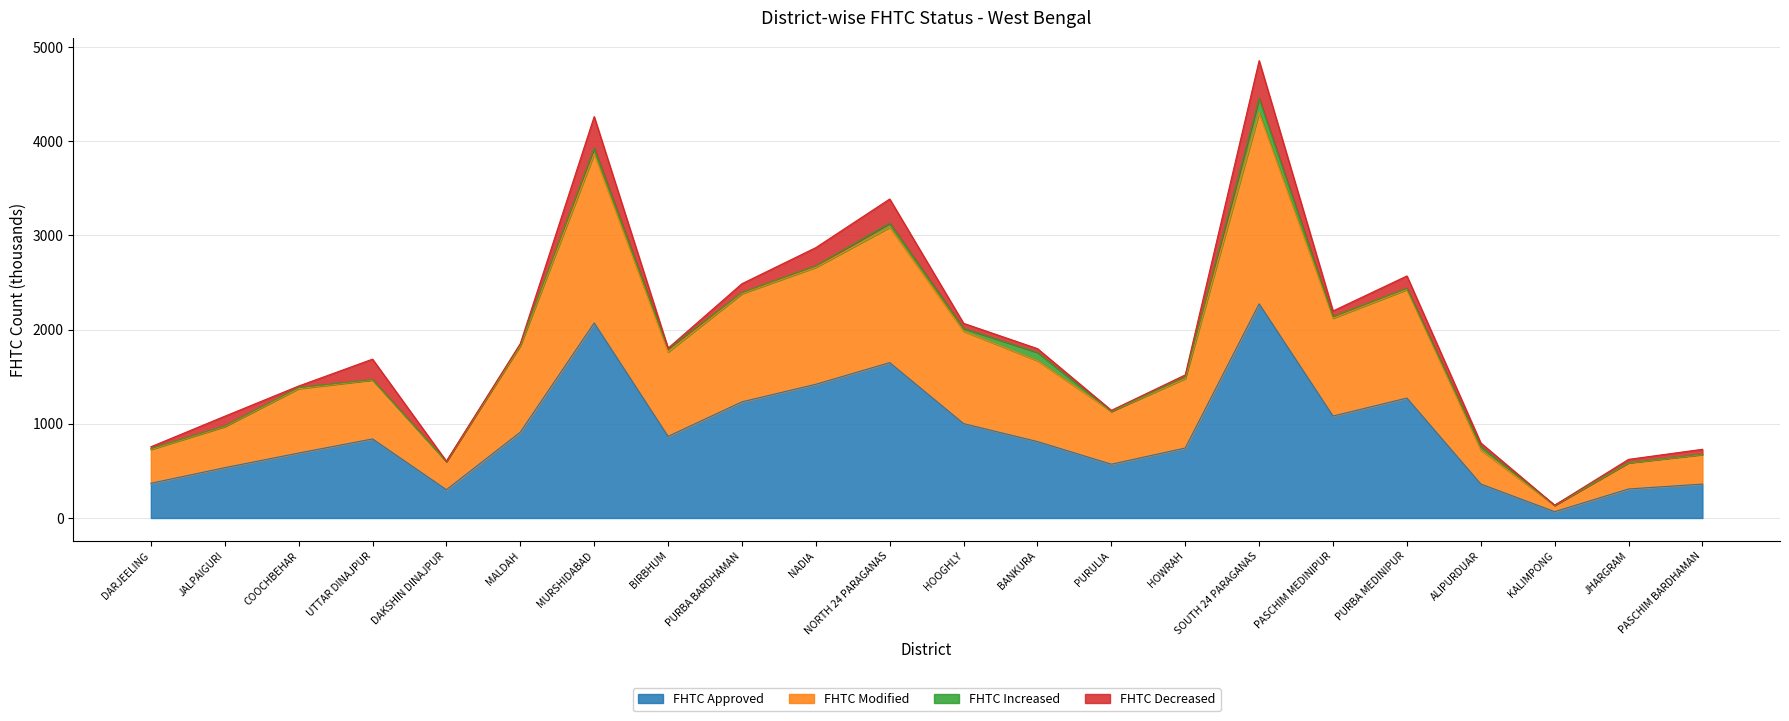

At which category does FHTC Modified reach its first local valley?

DAKSHIN DINAJPUR